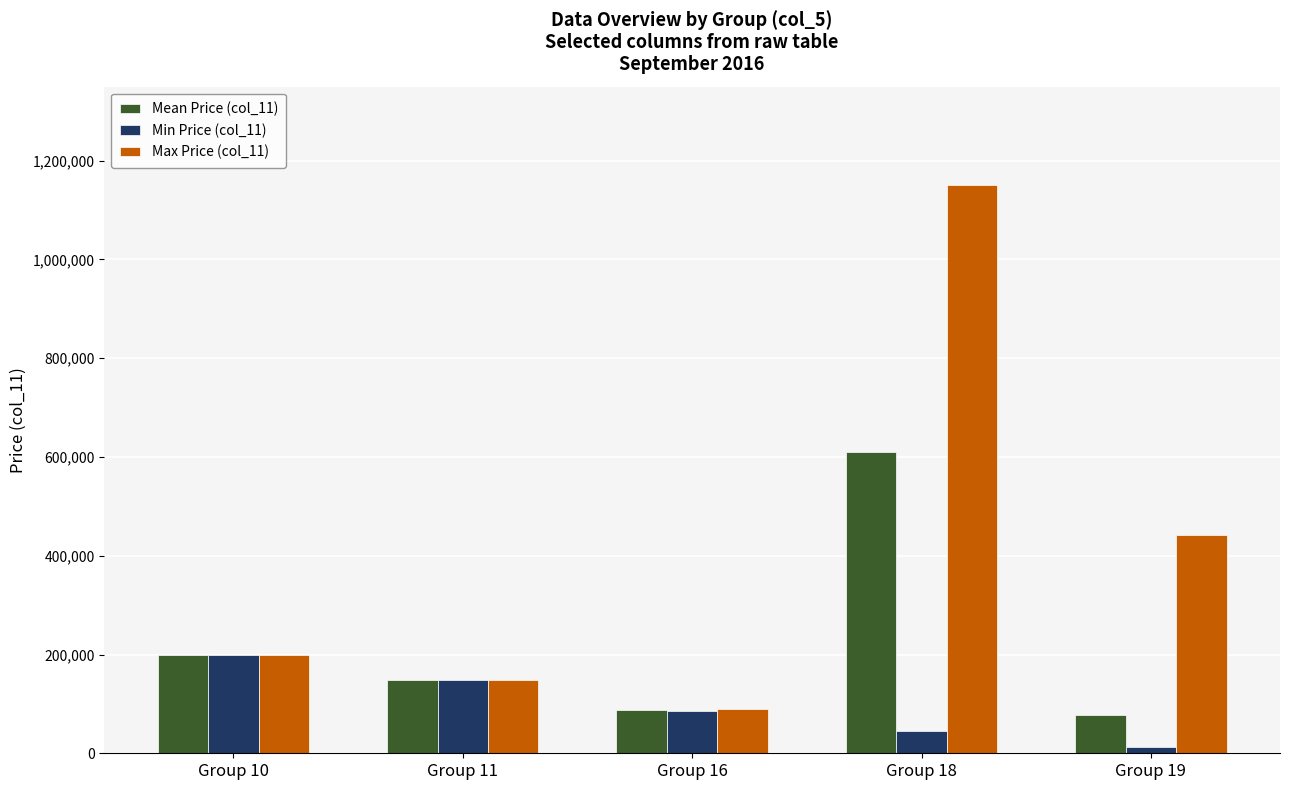

How many groups of bars are there?

5